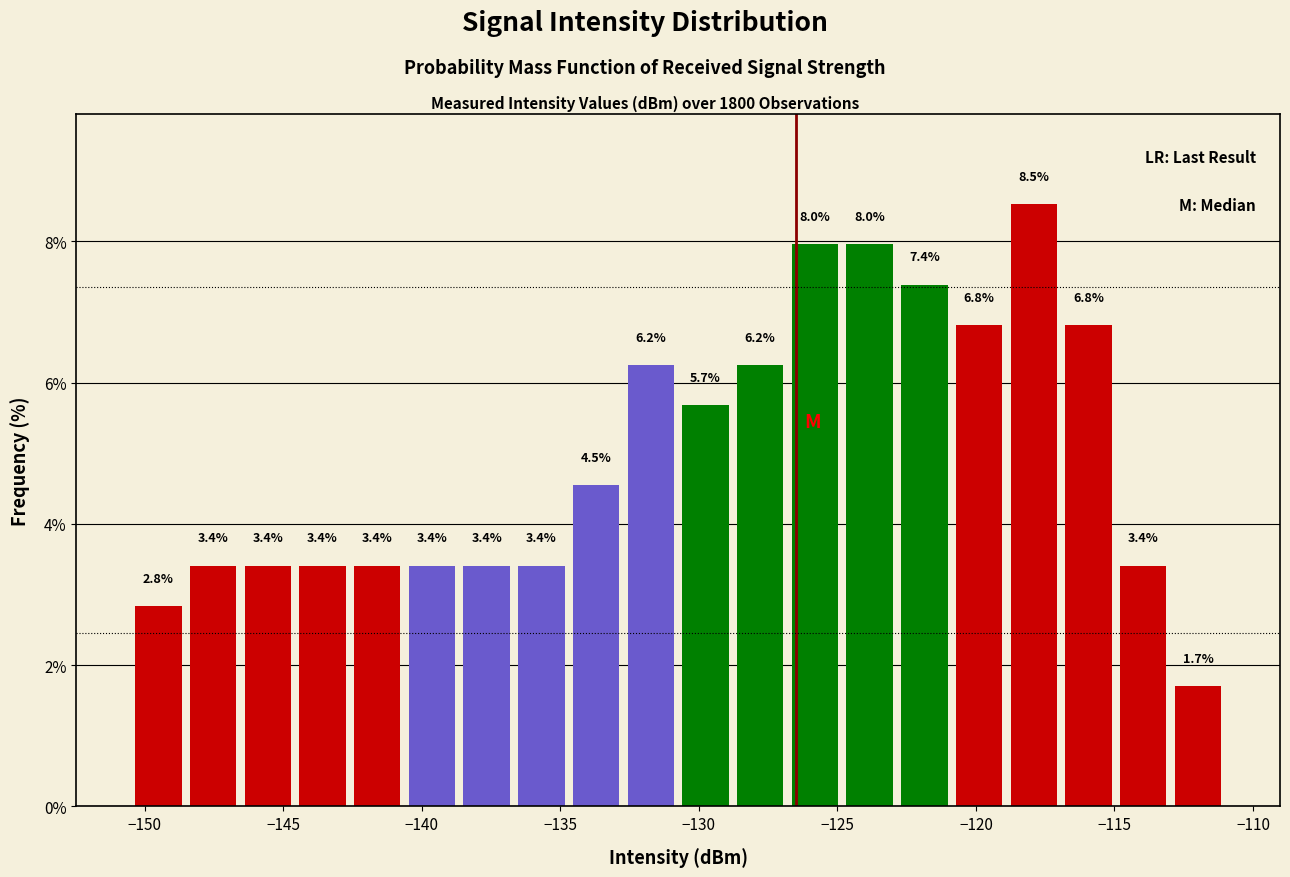

Around what value on the x-axis is the tallest bar? Give the approximate position of its centre, as read against the axis.

-118.0